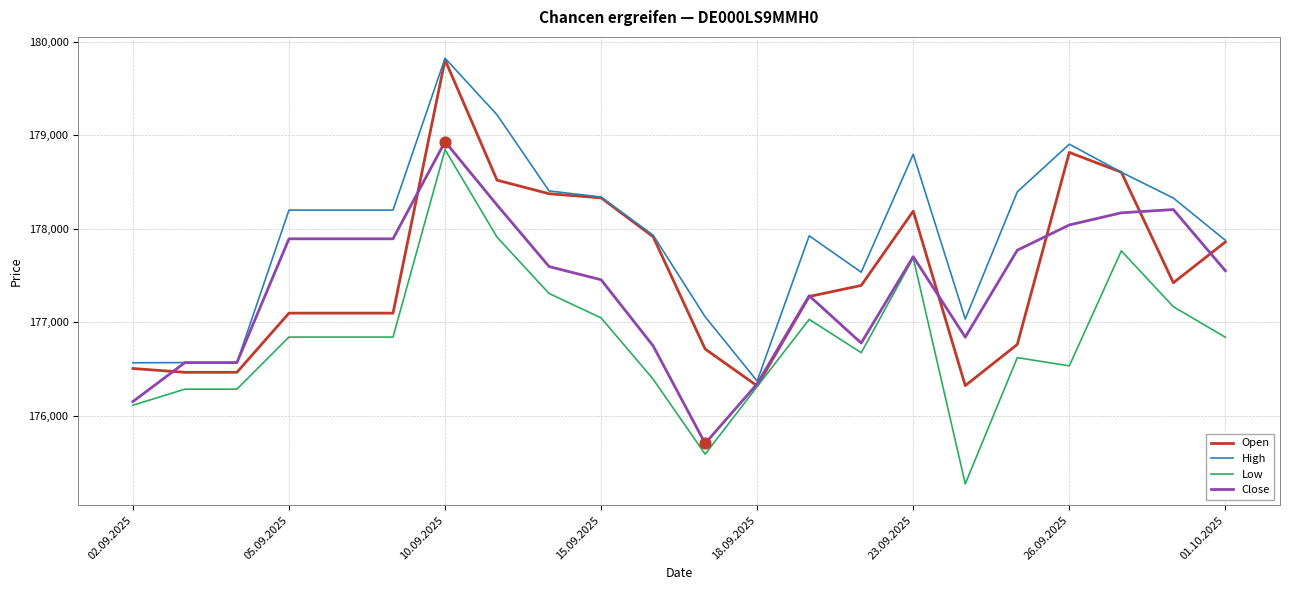

Which series has the largest total across all categories?

High